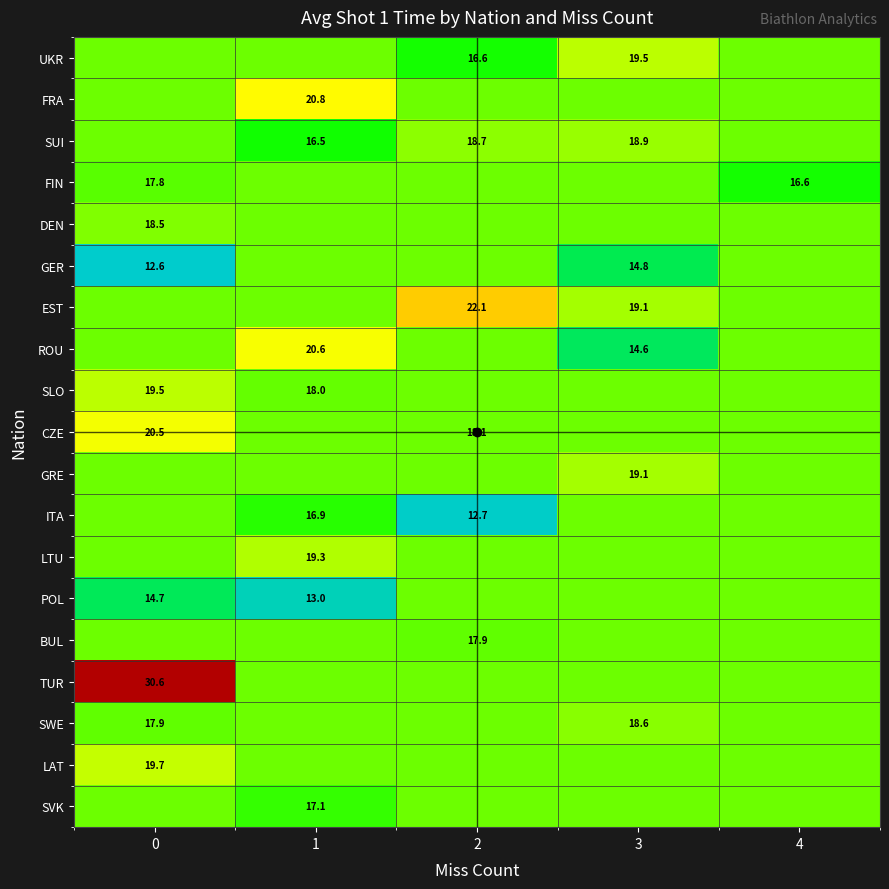

True or false: SLO has a value of 26.3 at 4.

False